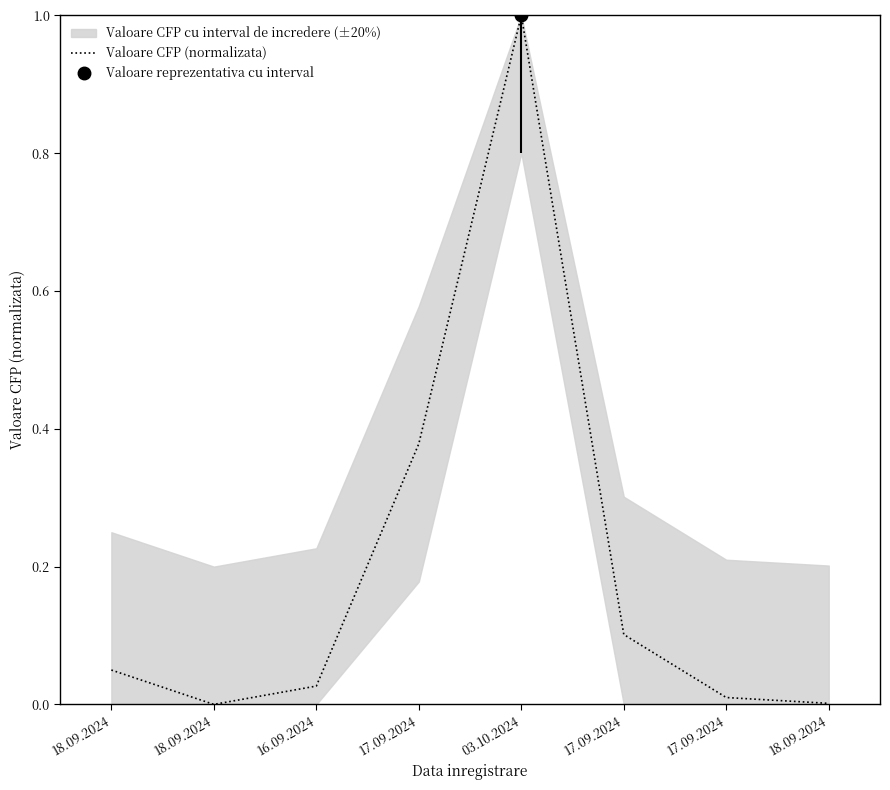

What is the sum of the values at 17.09.2024 and 16.09.2024?

0.1